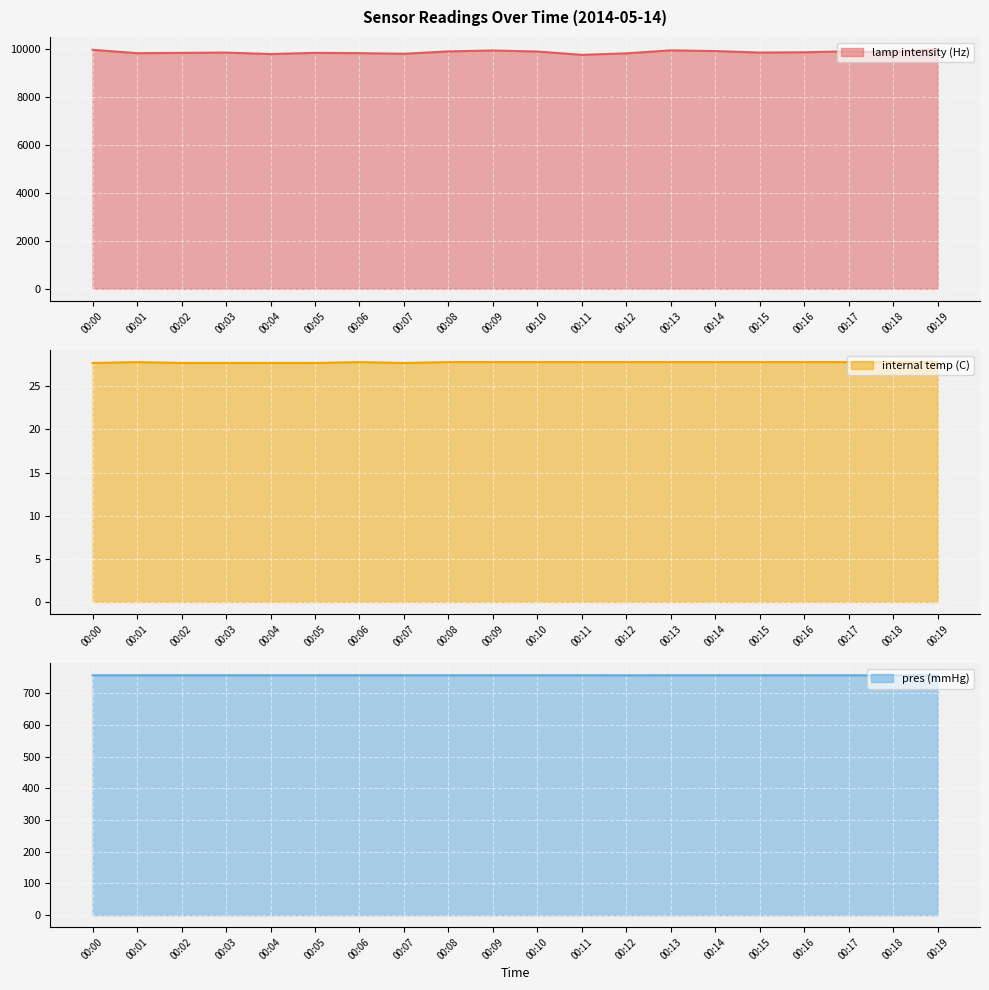

What are all the series names shown in the legend?

lamp intensity (Hz), internal temp (C), pres (mmHg)